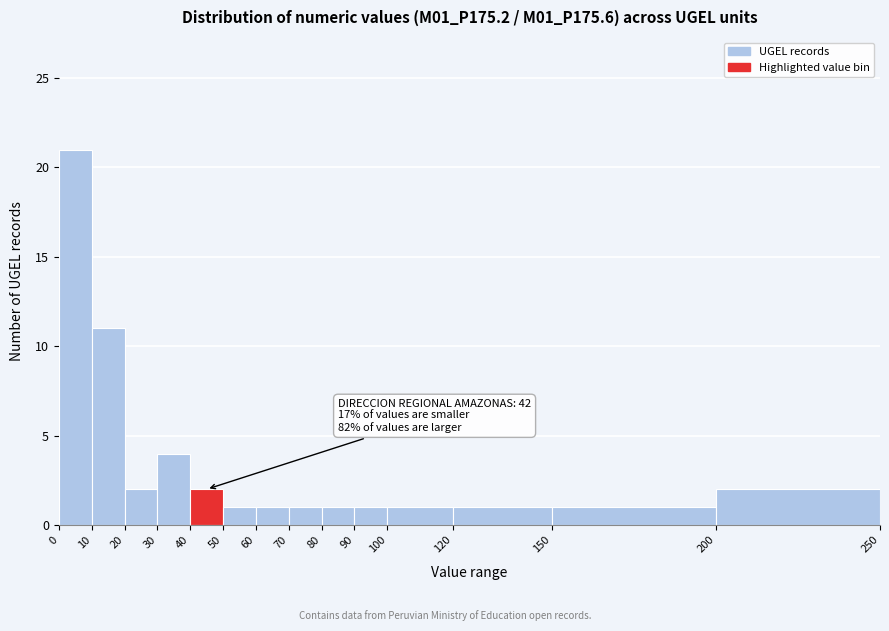

Over which range of the x-axis is the bar tallest?

0 to 10